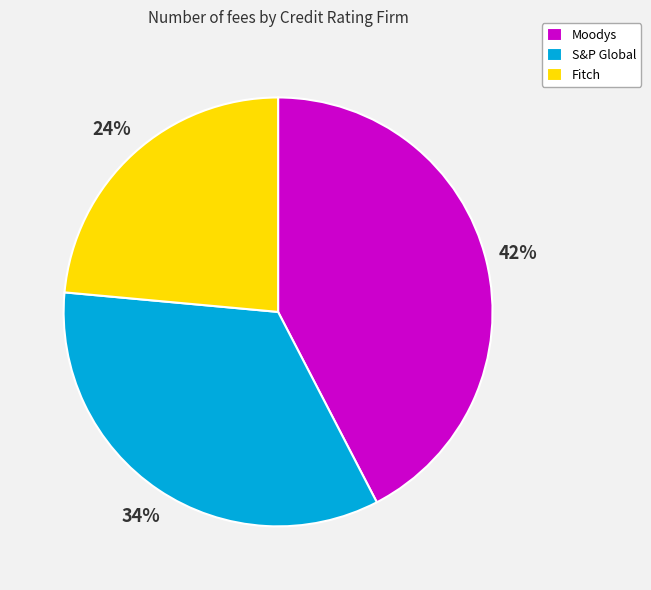

Rank the categories by value from lowest to highest.

Fitch, S&P Global, Moodys